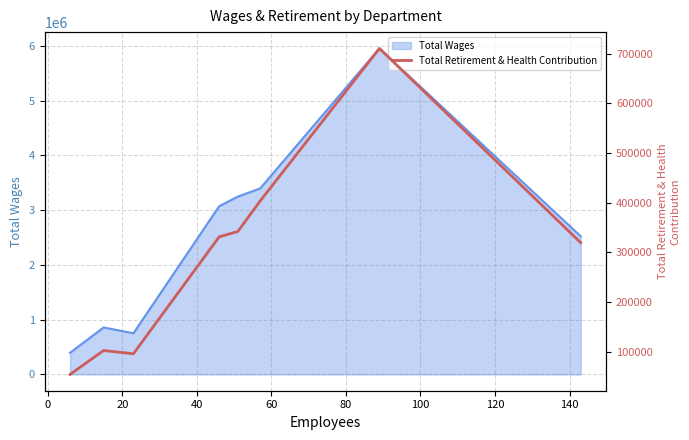

What is the minimum value shown in the chart?

54399